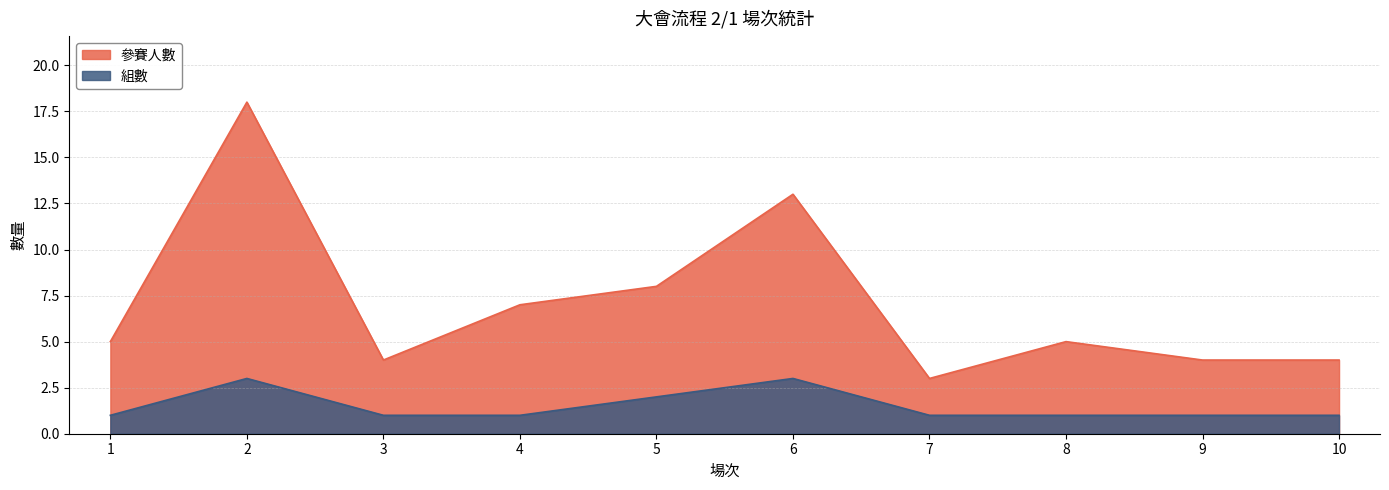

At how many categories does at least one series exceed 10?

2